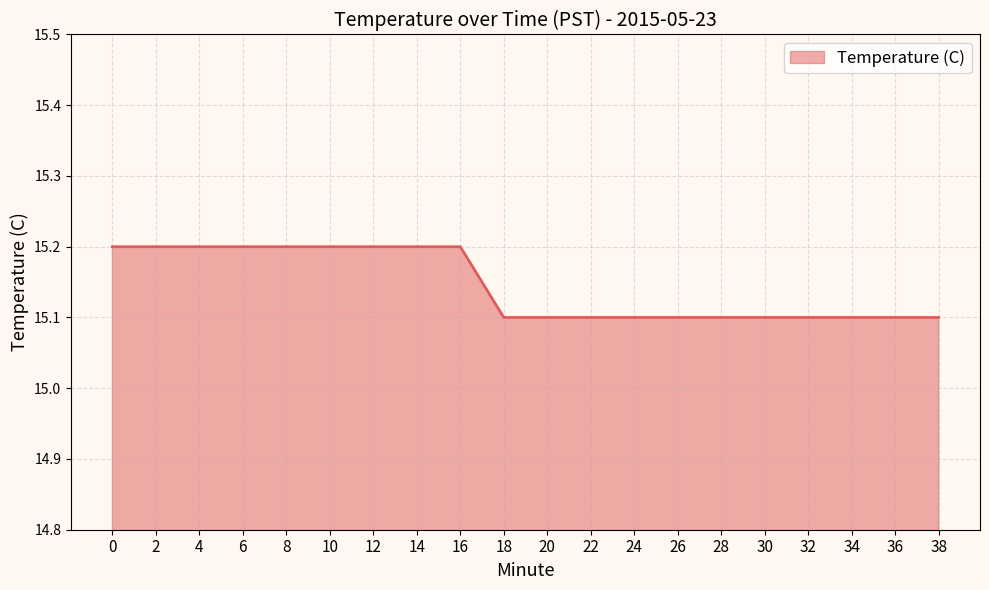

What is the maximum value shown in the chart?

15.2